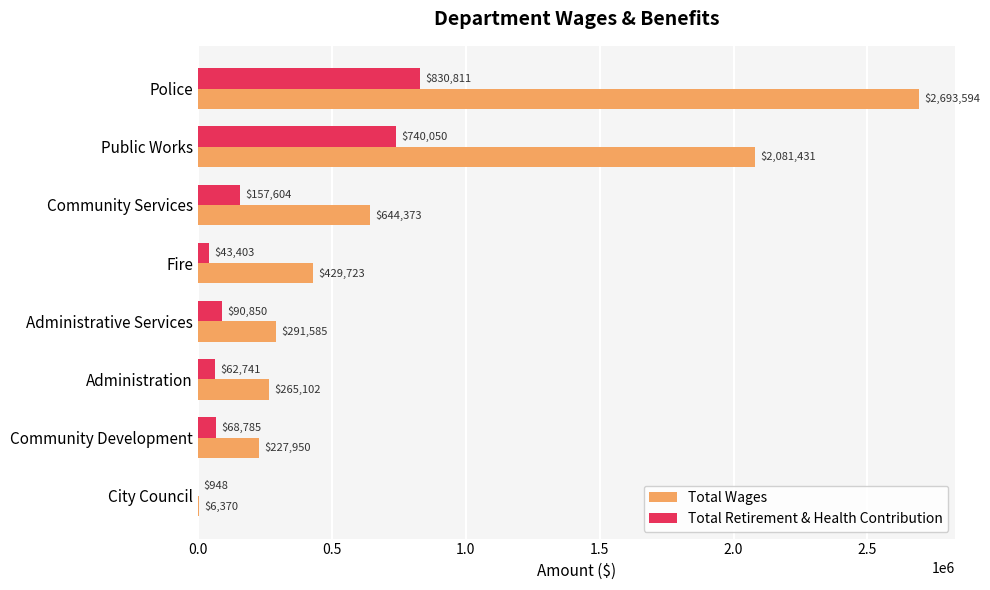

Which series changed the most between Police and Fire?

Total Wages